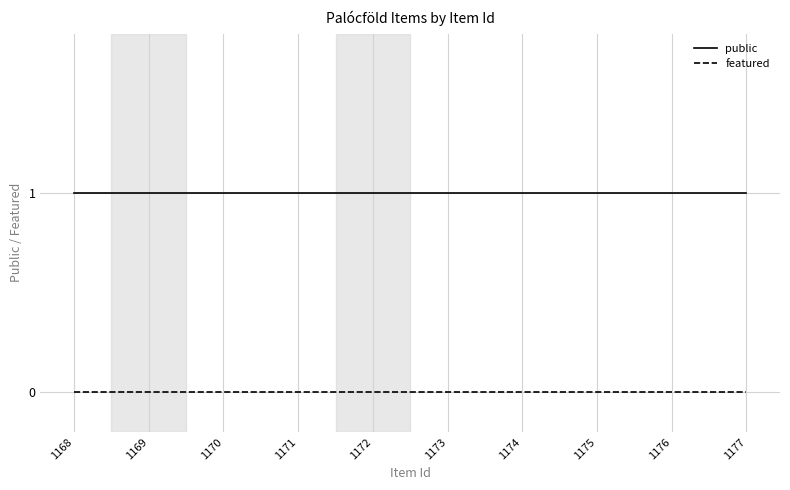

Reading left to right, list all the values displayed in this chart.

public: 1	1	1	1	1	1	1	1	1	1
featured: 0	0	0	0	0	0	0	0	0	0